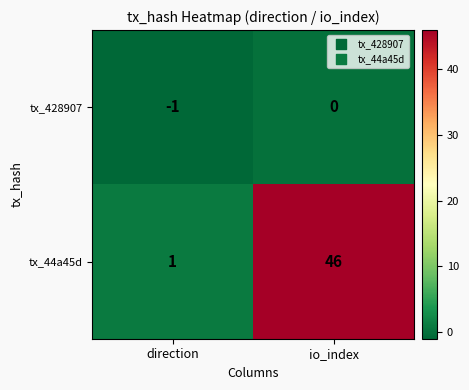

How many series are shown in this chart?

2